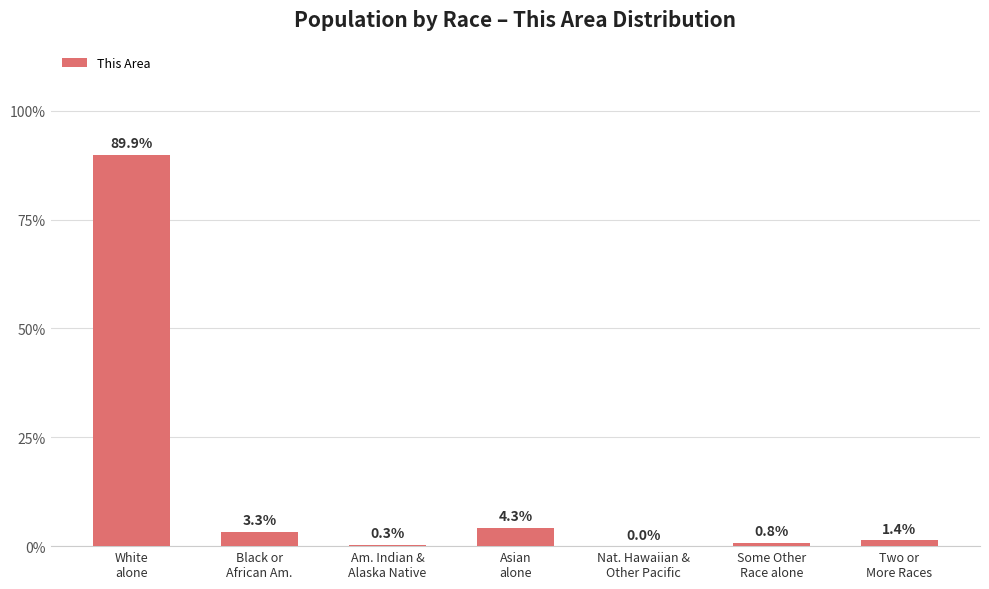

At which label is the value closest to 44?

Asian
alone